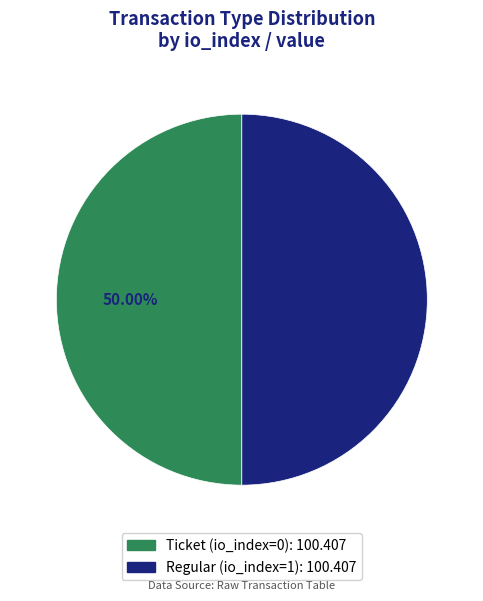

Do Regular (io_index=1) and Ticket (io_index=0) together represent more than half of the pie?

Yes